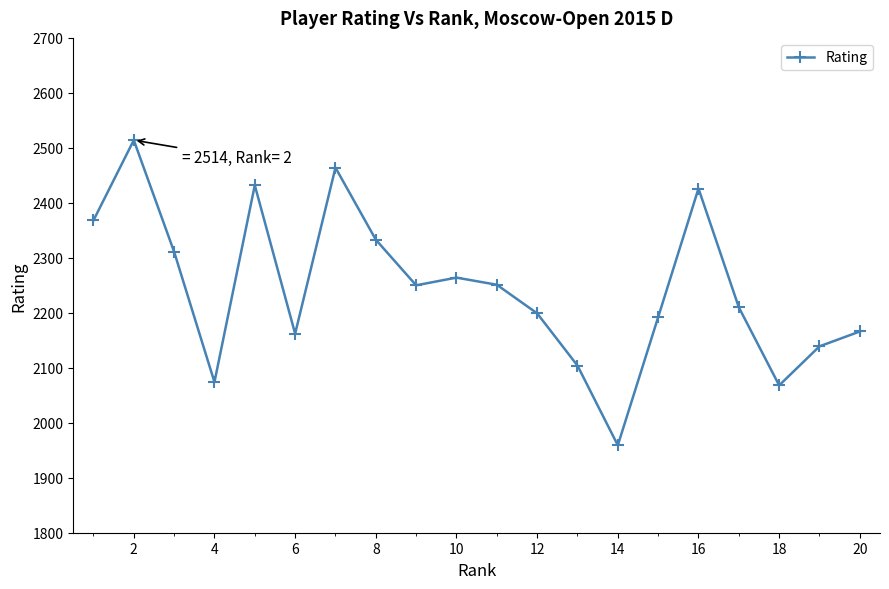

What is the value of the 5th point from the left?

2432